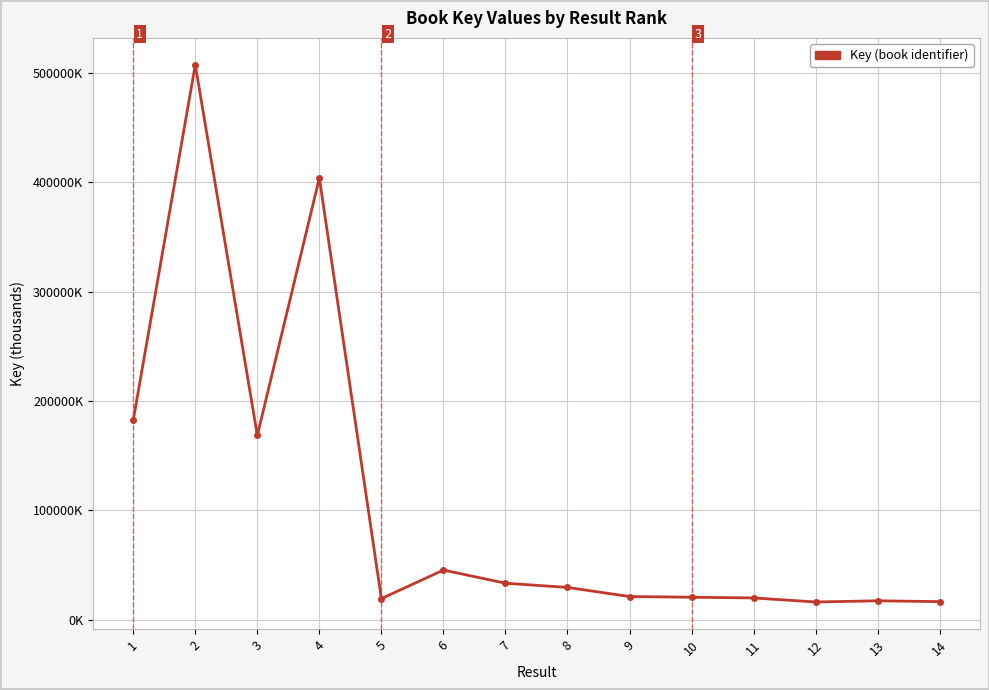

What is the smallest value displayed?

16186.2